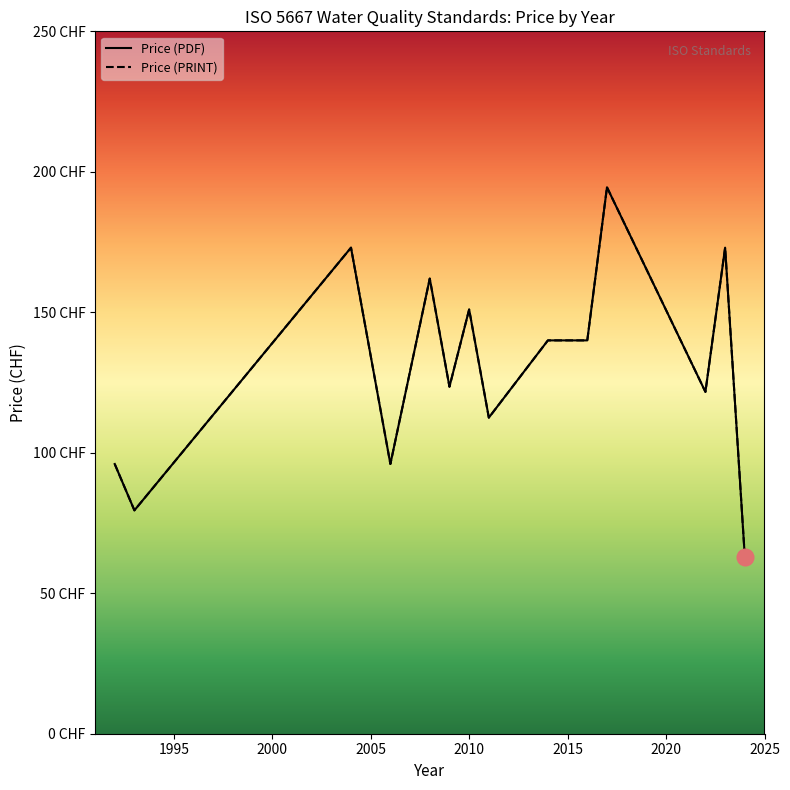

Reading left to right, list all the values displayed in this chart.

Price (PDF): 96.0	79.5	173.0	96.0	162.0	123.5	151.0	112.5	140.0	140.0	194.5	121.7	173.0	63.0
Price (PRINT): 96.0	79.5	173.0	96.0	162.0	123.5	151.0	112.5	140.0	140.0	194.5	121.7	173.0	63.0